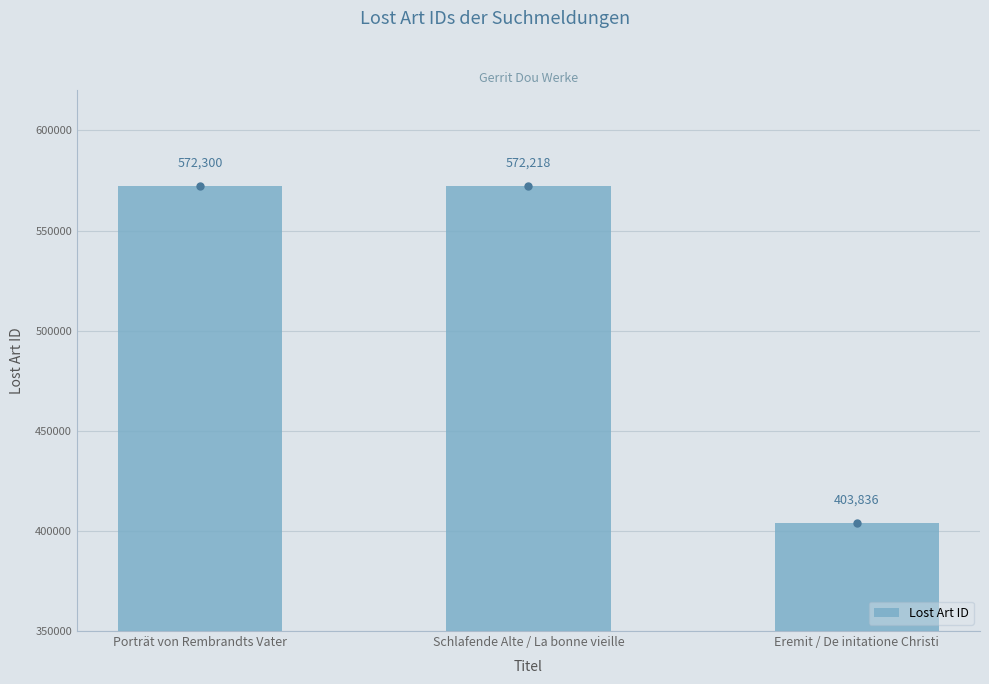

What is the change in value from Schlafende Alte / La bonne vieille to Eremit / De initatione Christi?

-168382